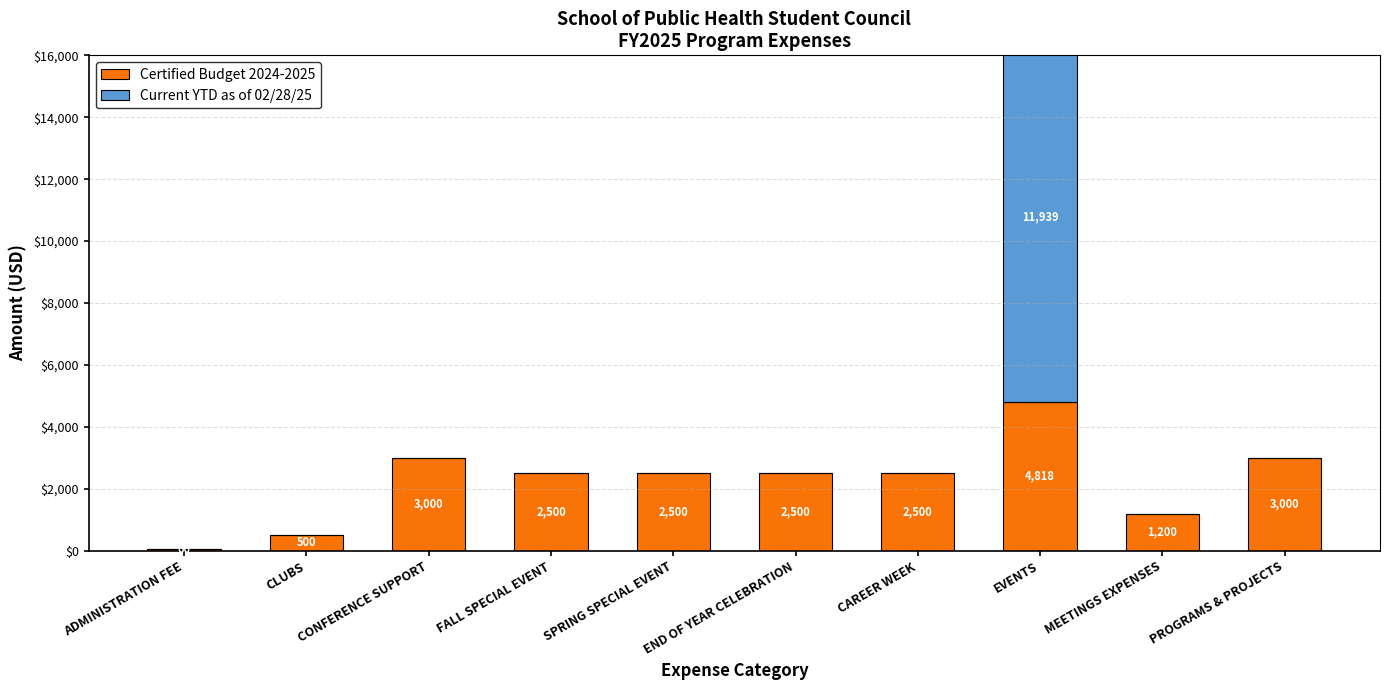

Rank the series at ADMINISTRATION FEE from lowest to highest value.

Current YTD as of 02/28/25, Certified Budget 2024-2025